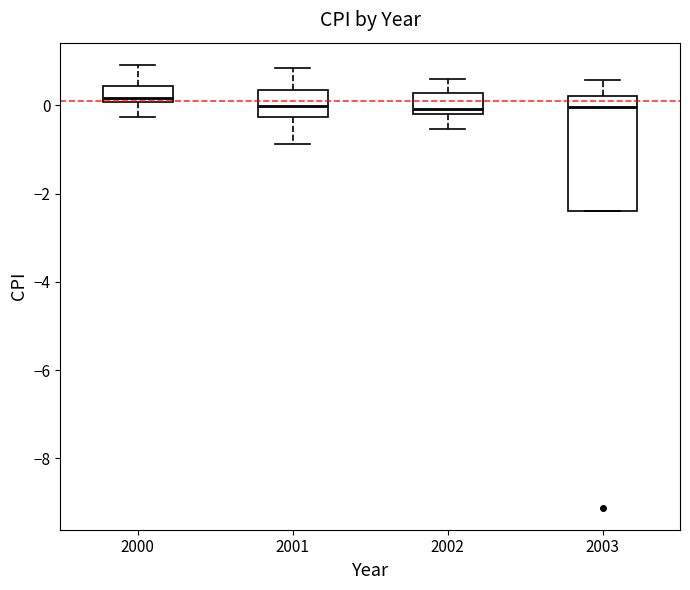

Which box is the tallest, from its lower edge to its upper edge?

2003